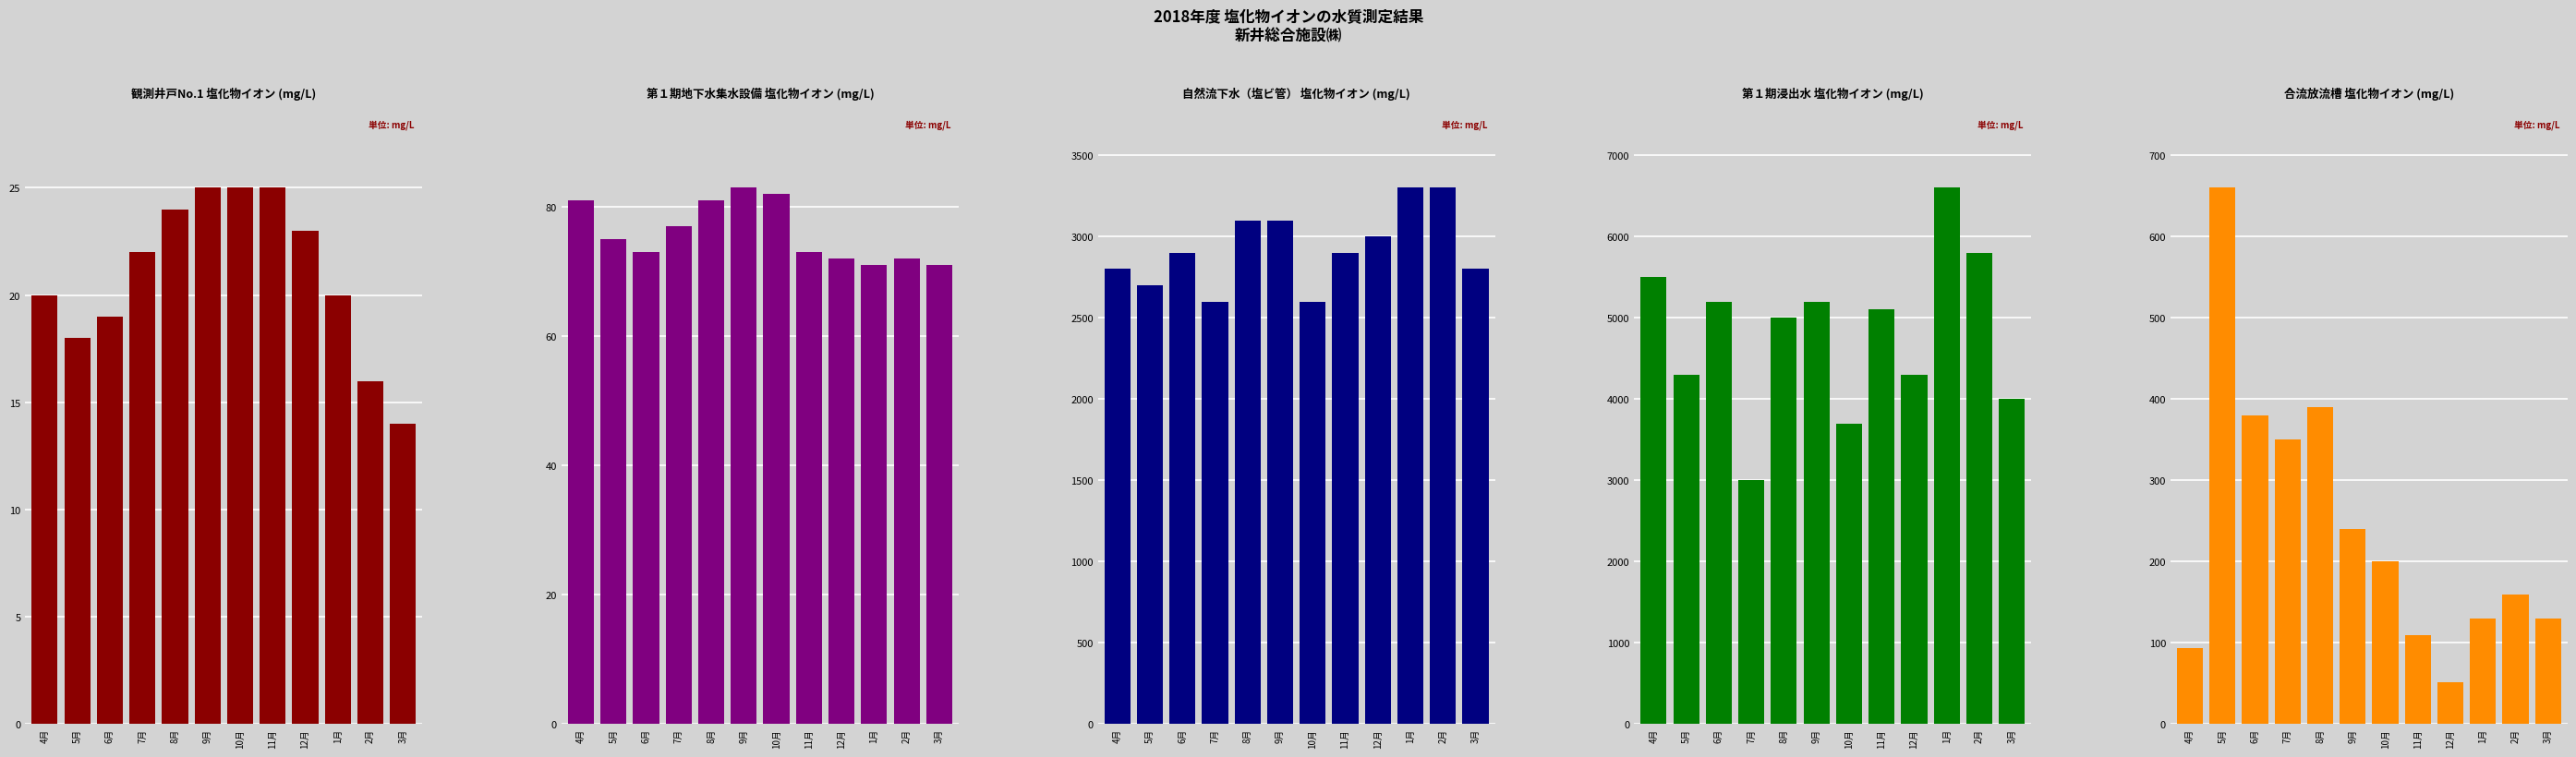

At how many categories does at least one series exceed 3182?

11